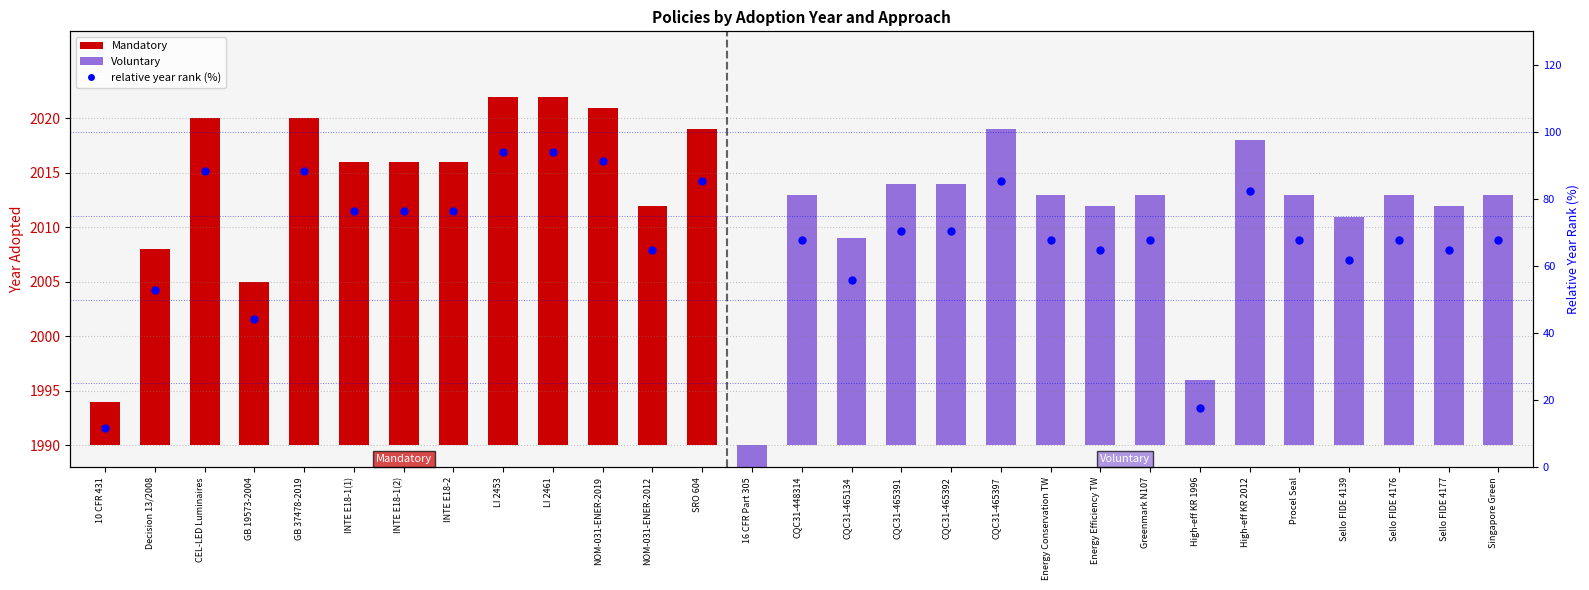

What is the change in value from NOM-031-ENER-2012 to CQC31-465392?

+5.9